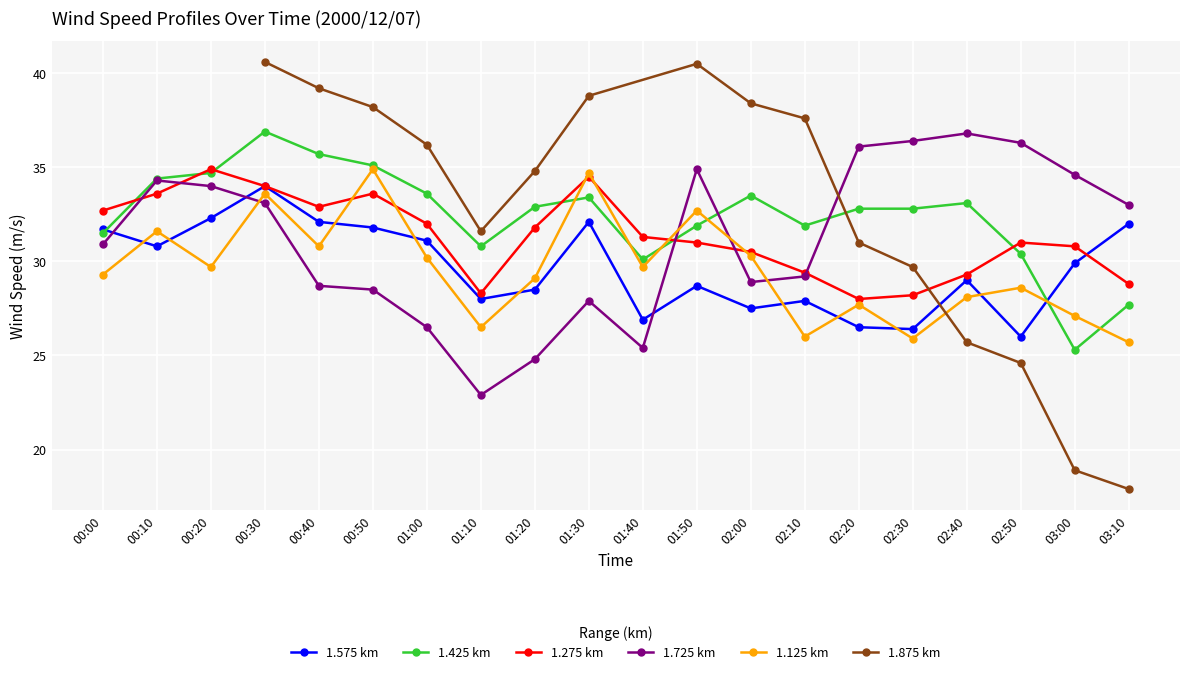

At which category does 1.125 reach its first local peak?

00:10